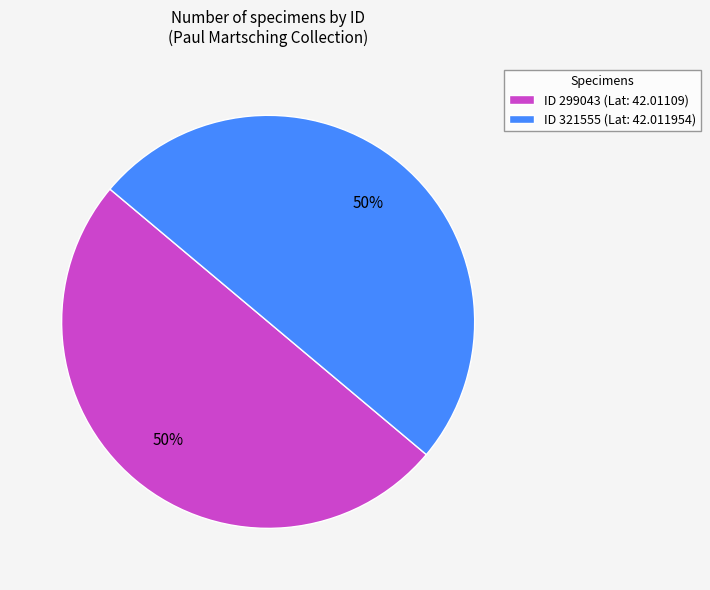

Is it true that ID 299043 (Lat: 42.01109) is 50% of the pie?

True